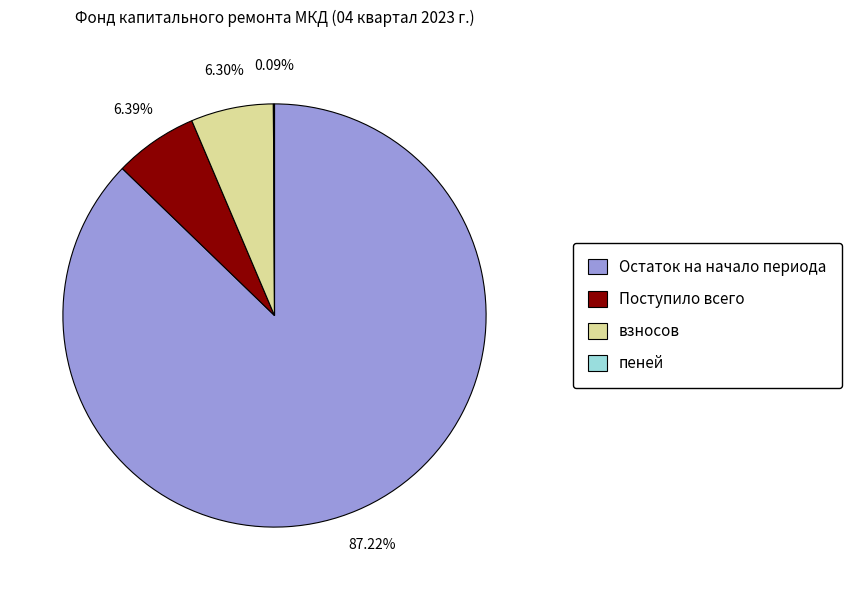

Is Остаток на начало периода the majority of the pie?

Yes